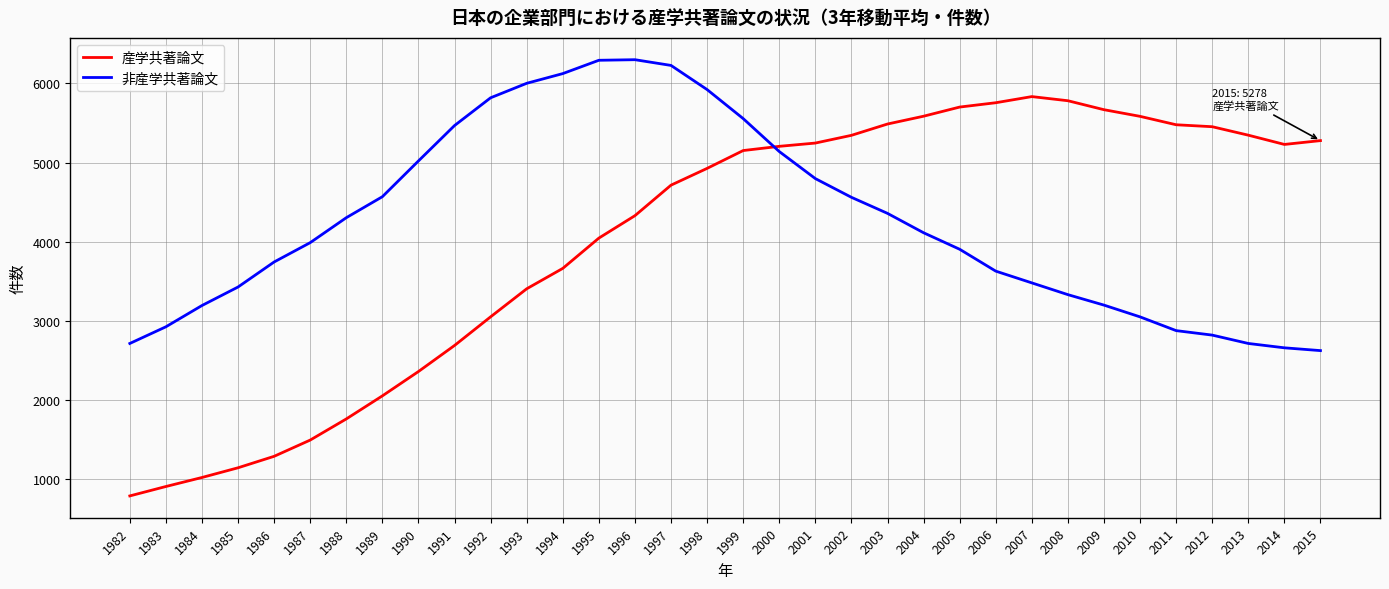

What is the difference between the 産学共著論文 values at 1990 and 1988?

599.3